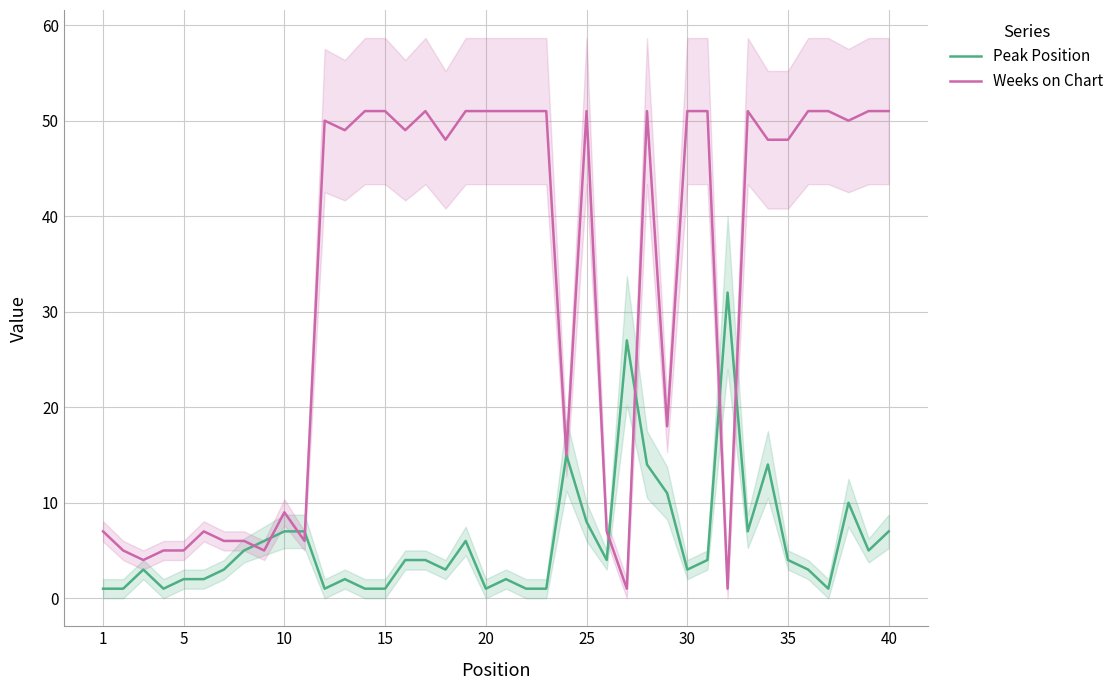

Which series has the largest range (max minus min)?

Weeks on Chart